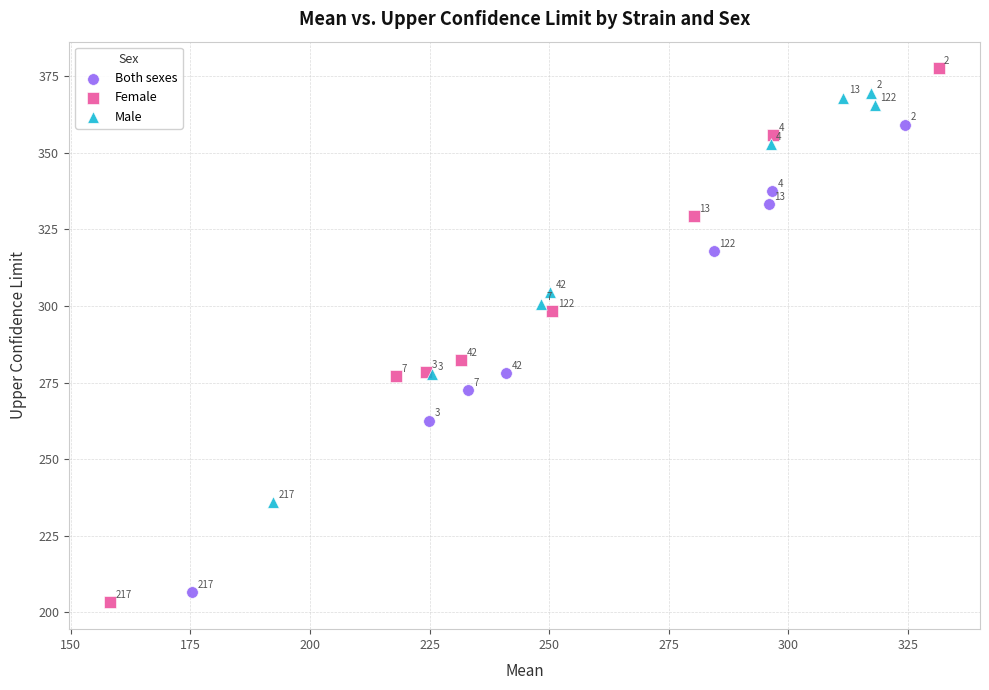

Which series contains the lowest Y value?

Female